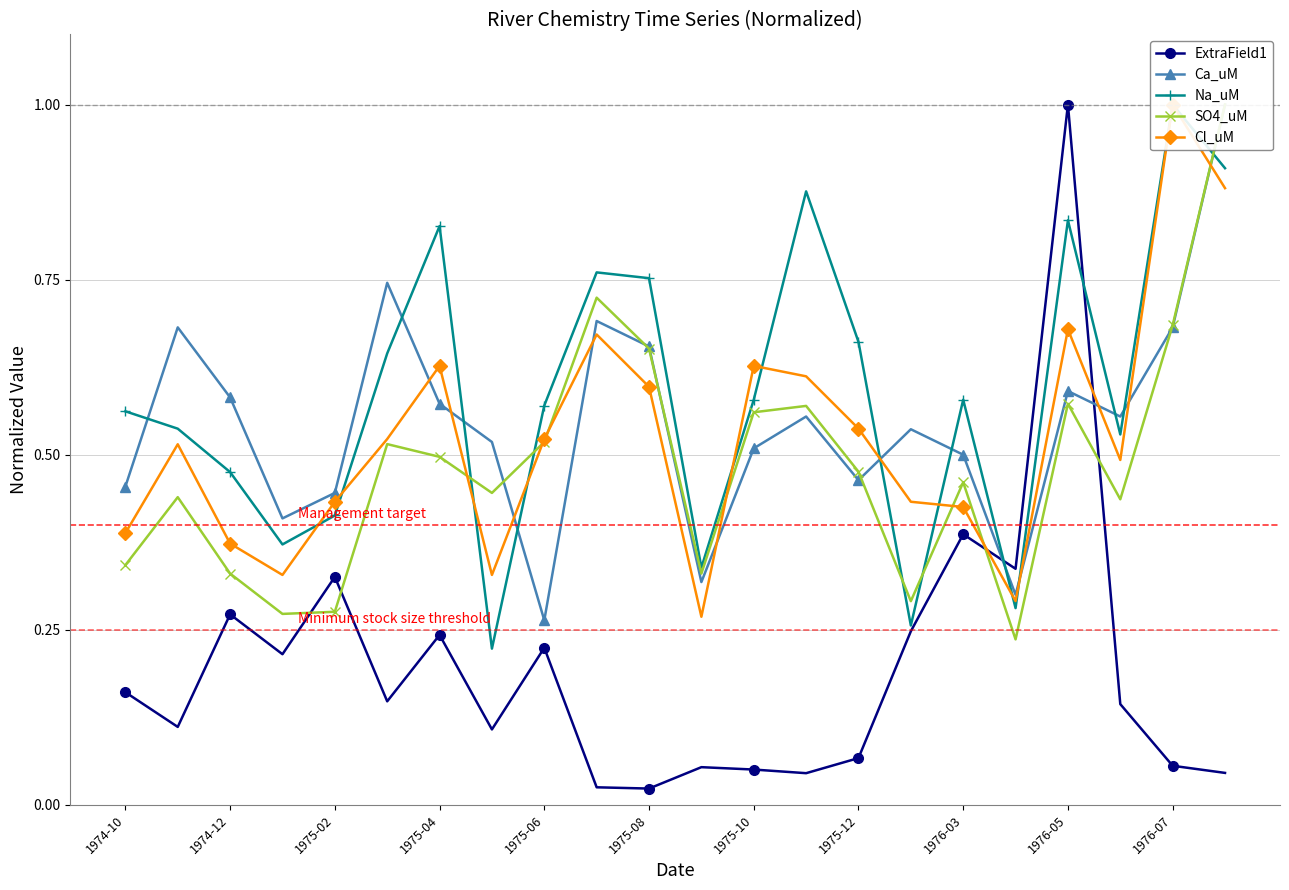

At how many categories does at least one series exceed 0?

22